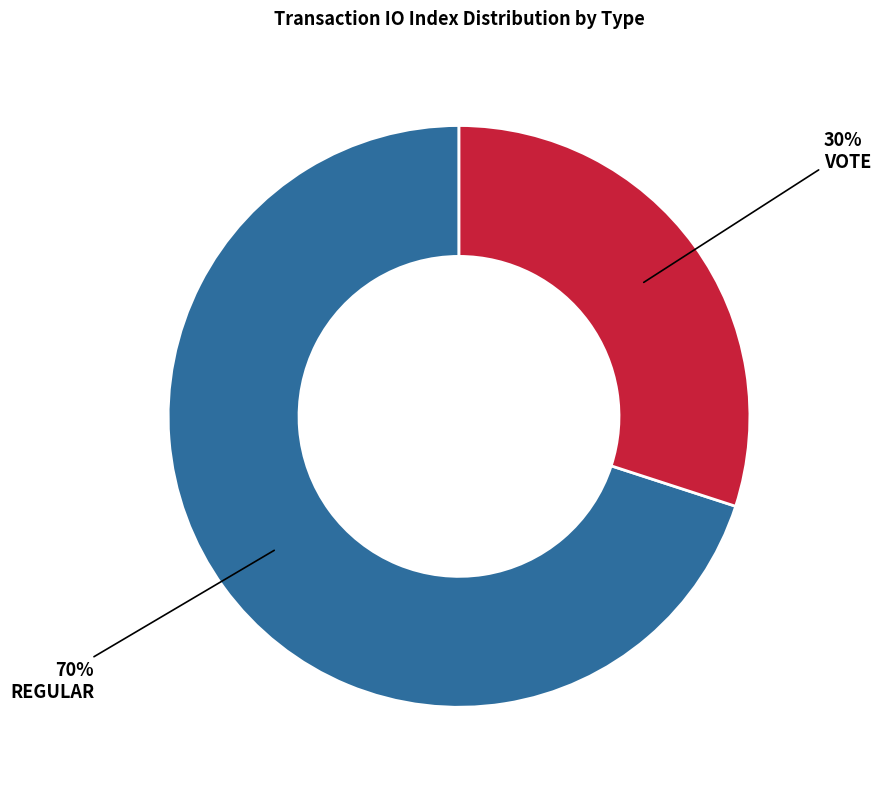

Is there any slice that represents more than half of the pie?

Yes